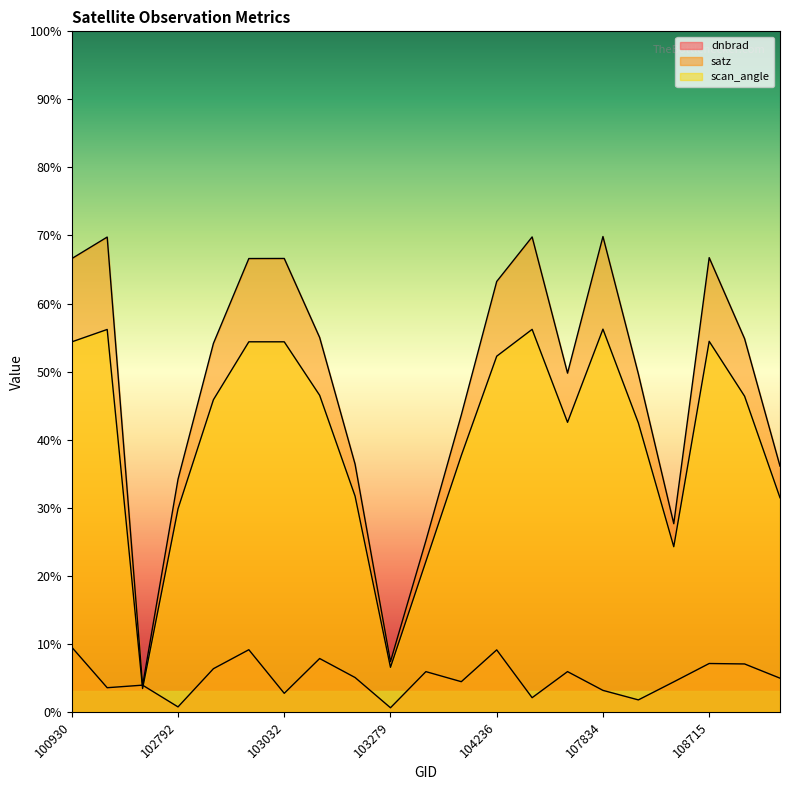

True or false: satz has a value of 66.7 at 108715.

True